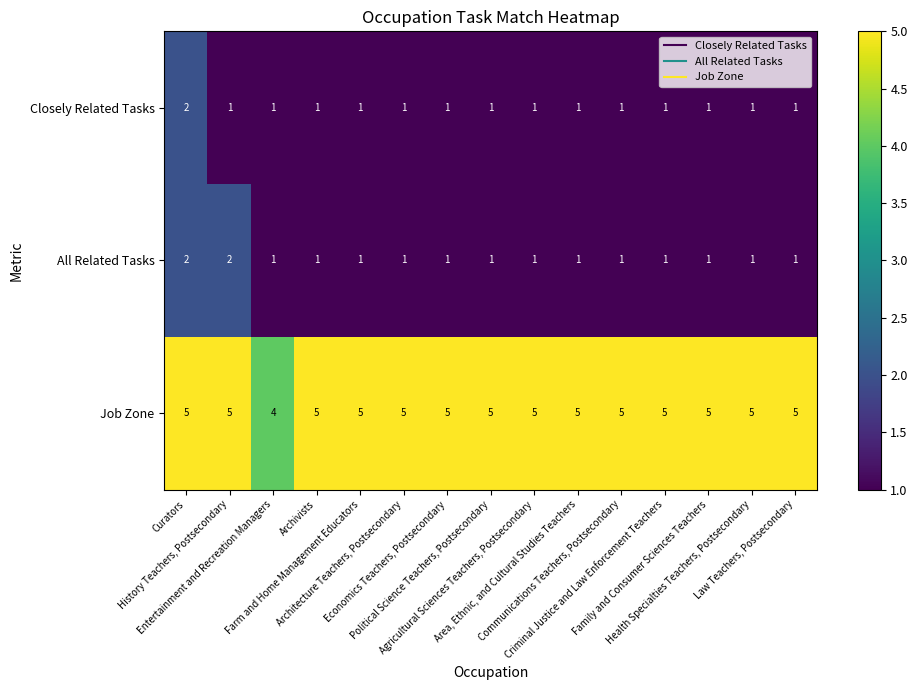

Which series has the largest total across all categories?

Job Zone